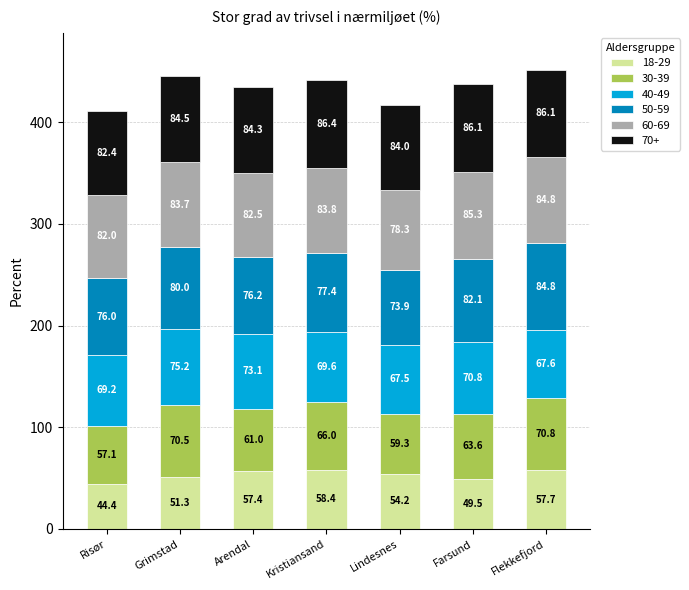

What are all the series names shown in the legend?

18-29, 30-39, 40-49, 50-59, 60-69, 70+